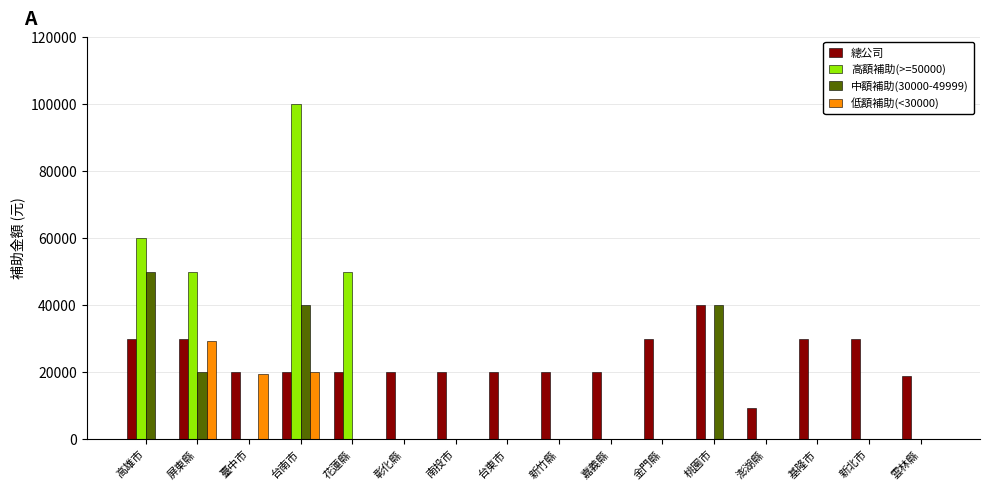

Between 澎湖縣 and 基隆市, which series saw the biggest shift?

總公司